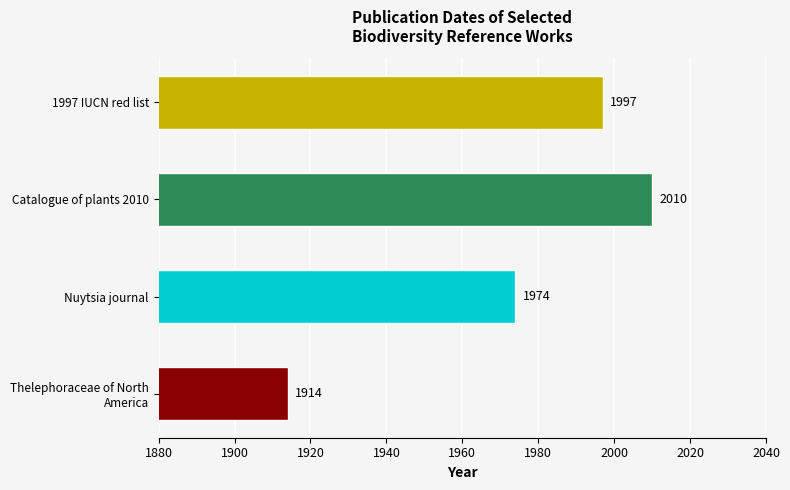

What is the change in value from Catalogue of plants 2010 to Nuytsia journal?

-36